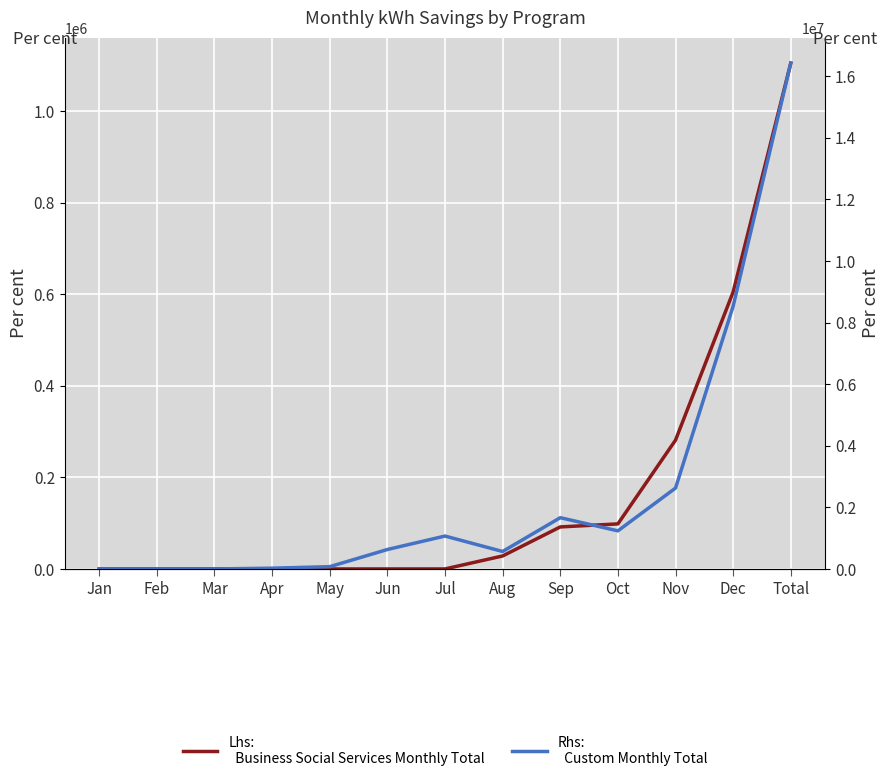

What are all the series names shown in the legend?

Business Social Services Monthly Total, Custom Monthly Total